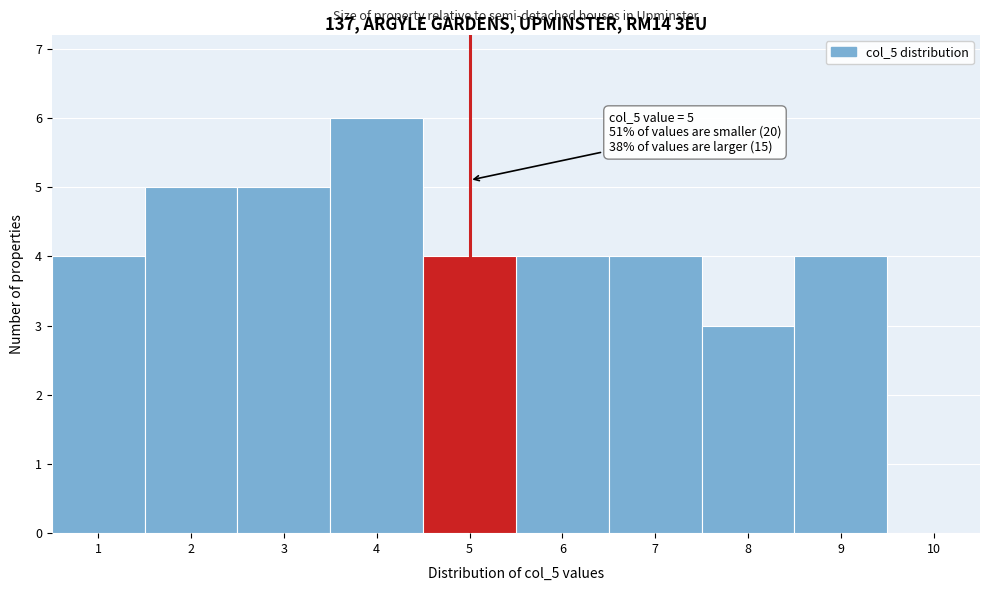

Which range on the x-axis has the tallest bar?

3.5 to 4.5